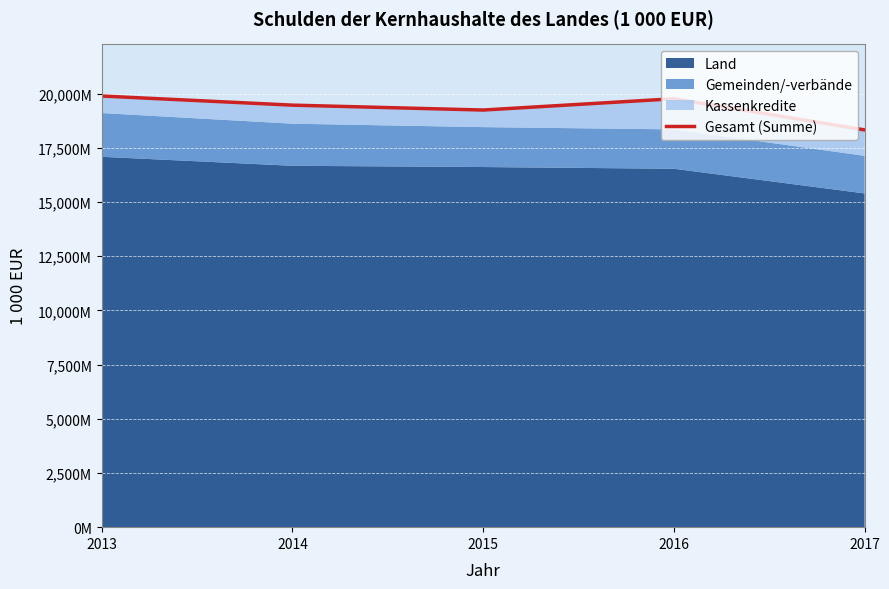

Between 2017 and 2016, which is larger?

2016